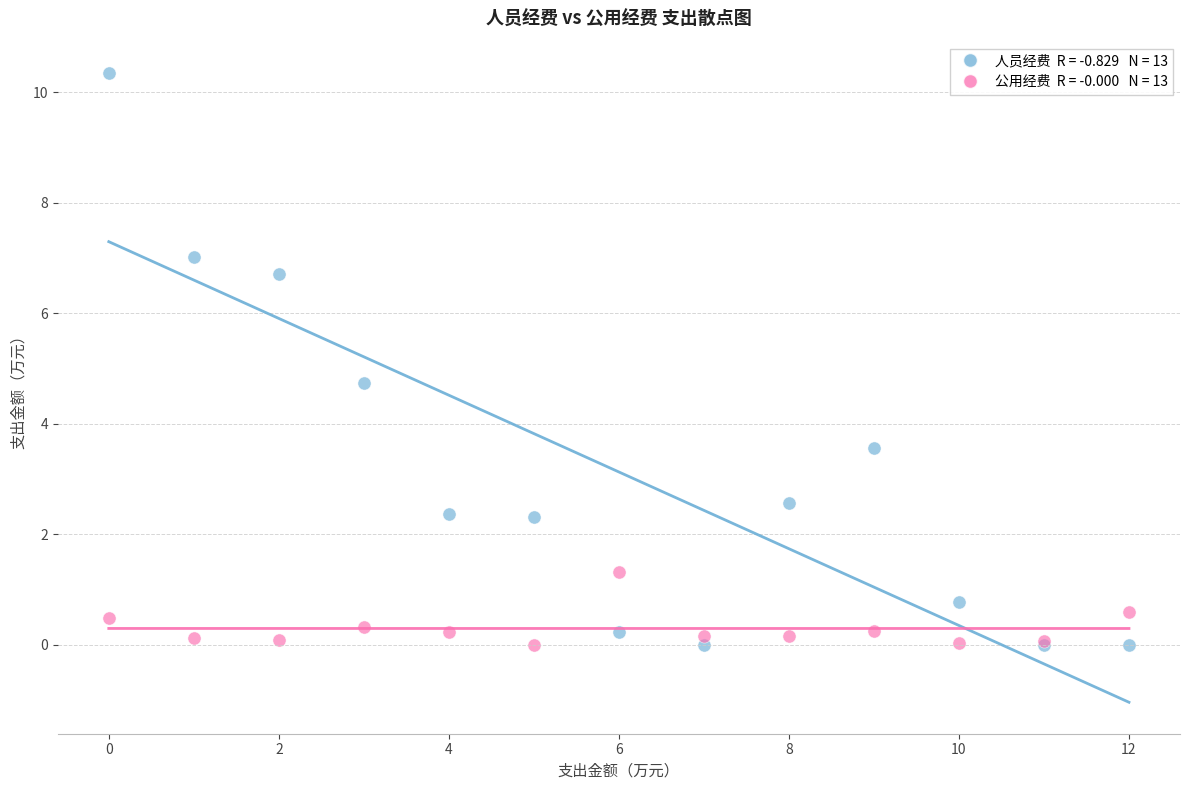

Across all series, what Y value is closest to 5?

4.7